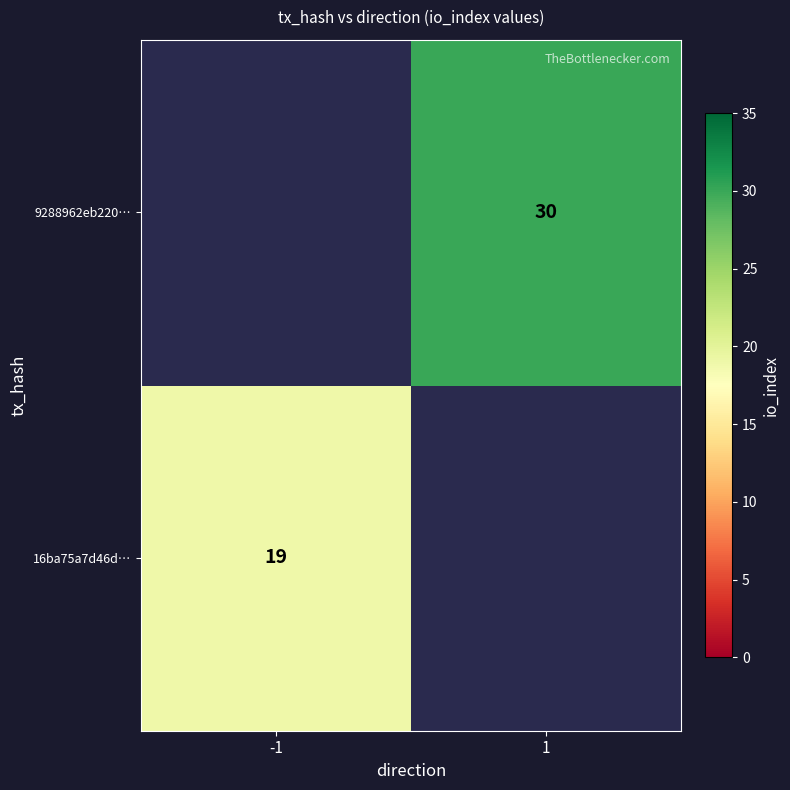

What is the minimum value shown in the chart?

19.0